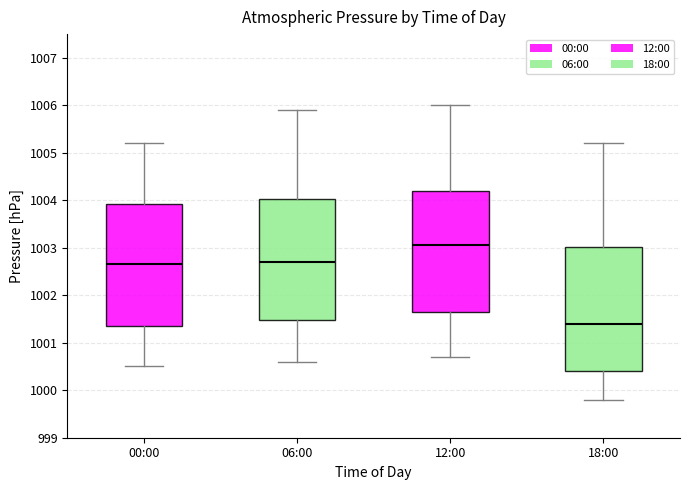

Reading left to right, transcribe this box plot: for each box, give where its median line is, the range the box spans, and where its two whiskers end, as read against the y-axis. The values are not printed on the chart, so give them approximately, as read against the axis.

00:00: median 1002.7, box 1001.4 to 1003.9, whiskers 1000.5 to 1005.2
06:00: median 1002.7, box 1001.5 to 1004.0, whiskers 1000.6 to 1005.9
12:00: median 1003.1, box 1001.7 to 1004.2, whiskers 1000.7 to 1006.0
18:00: median 1001.4, box 1000.4 to 1003.0, whiskers 999.8 to 1005.2